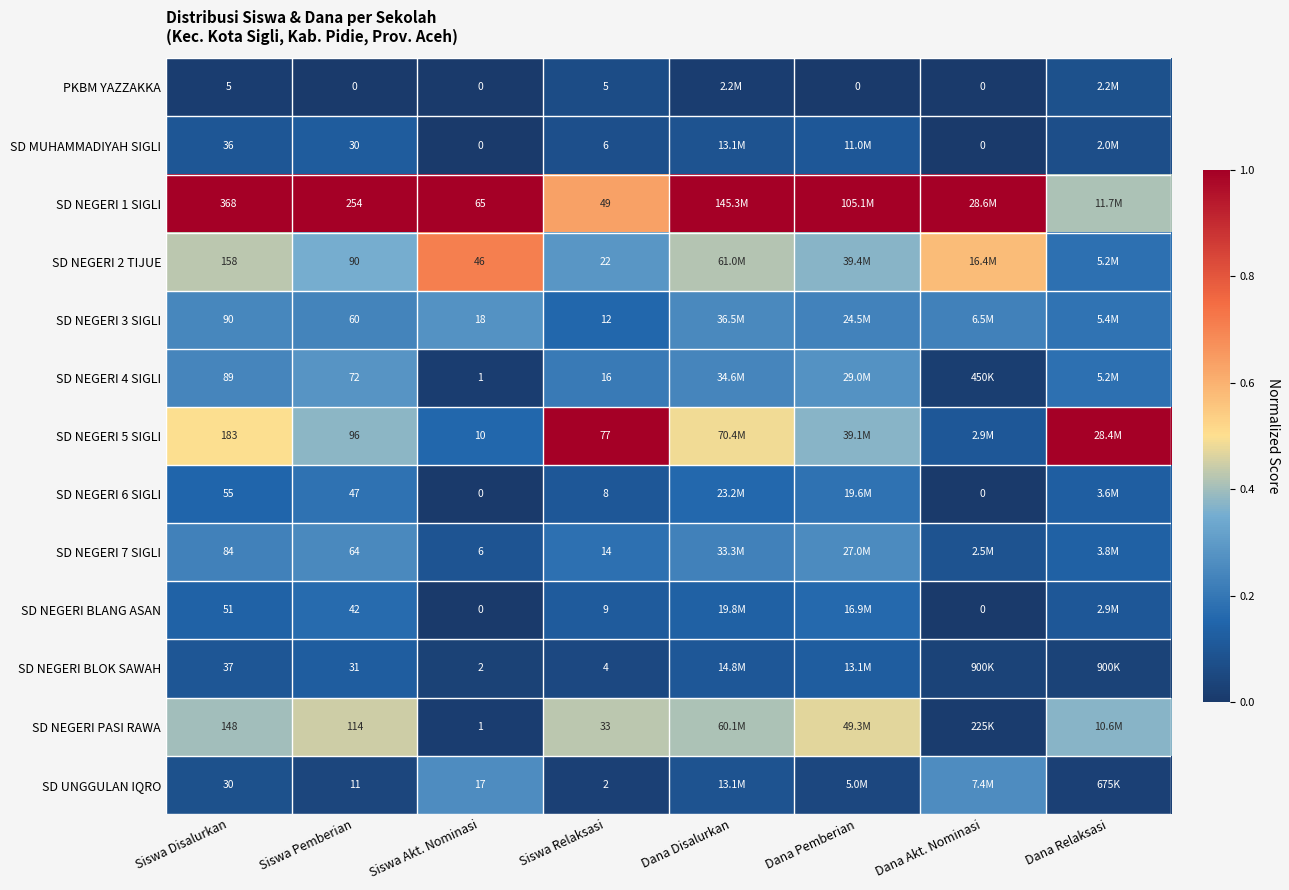

Which series has the largest total across all categories?

SD NEGERI 1 SIGLI